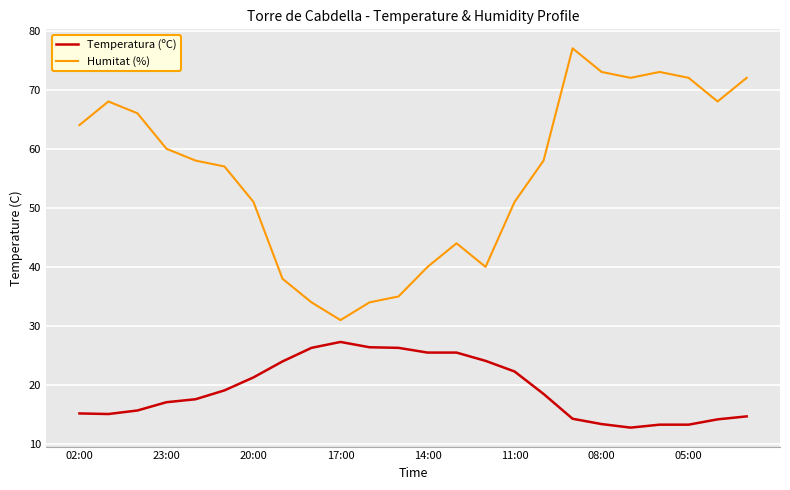

Which series has the widest spread of values?

Humitat (%)